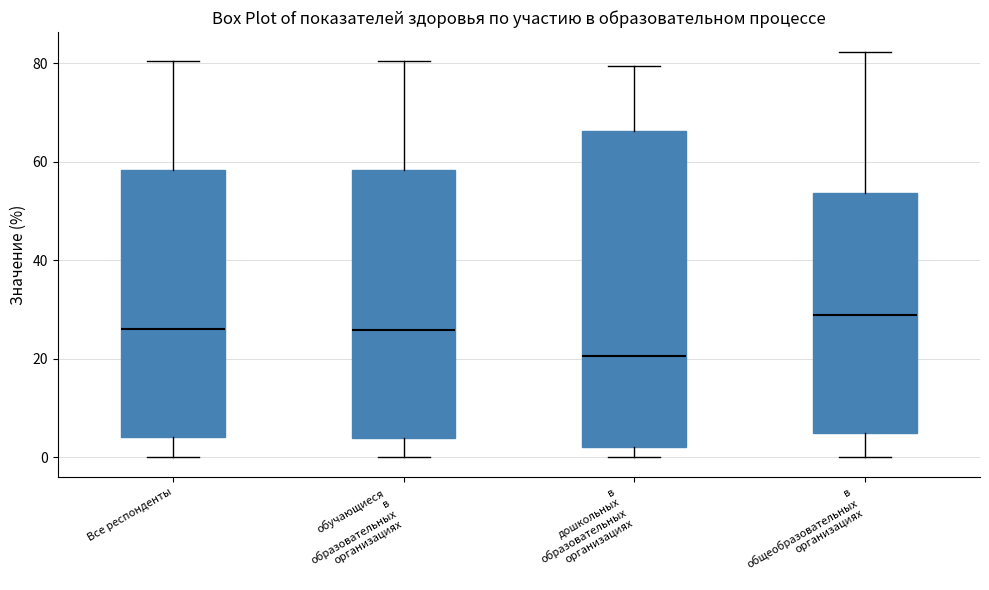

Where does the lower whisker of the box for Все респонденты end on the y-axis? The values are not printed on the chart, so give them approximately, as read against the axis.

0